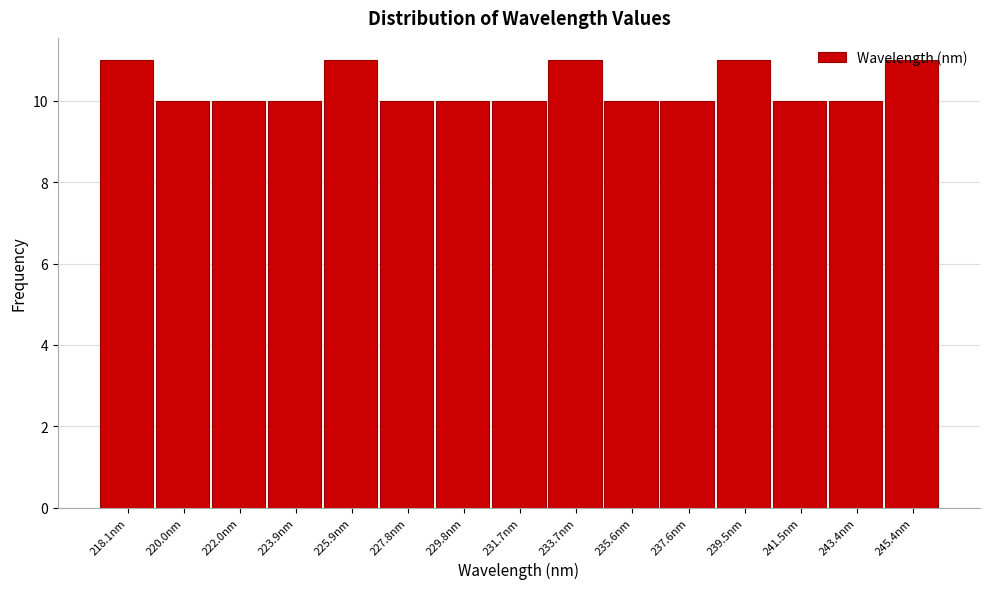

What is the maximum value shown in the chart?

11